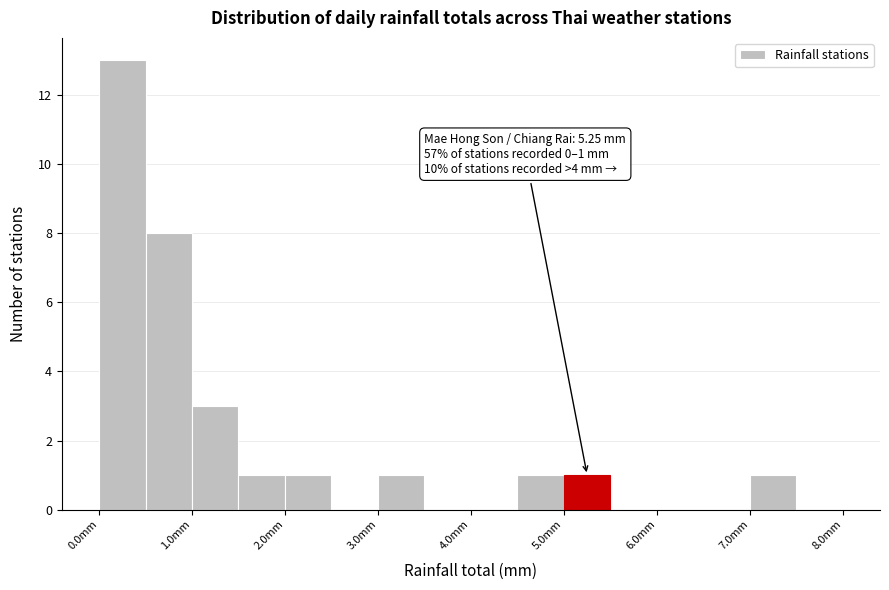

Which range on the x-axis has the tallest bar?

0.0 to 0.5